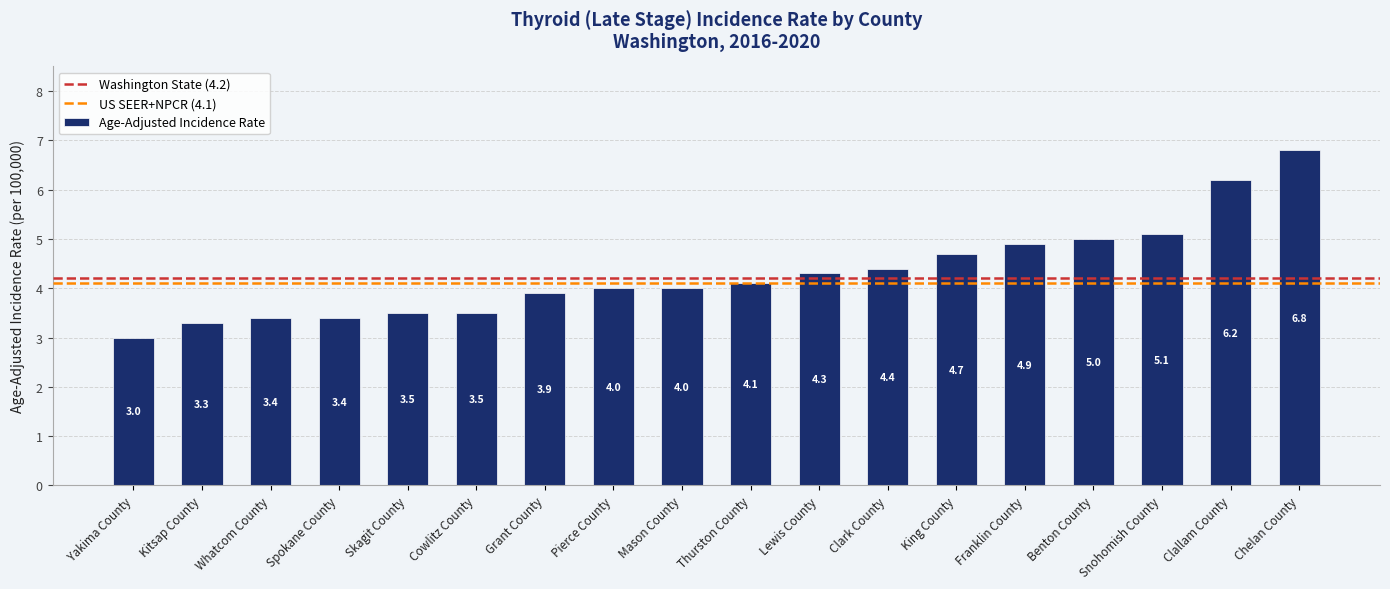

What position from the right is Spokane County?

15